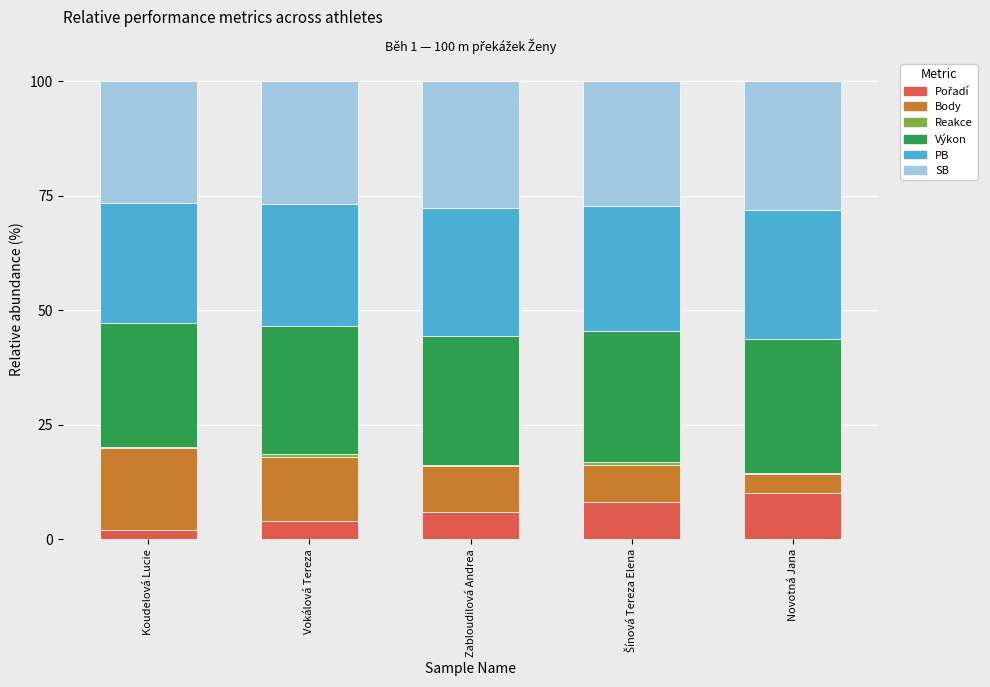

How many categories are shown in the chart?

5